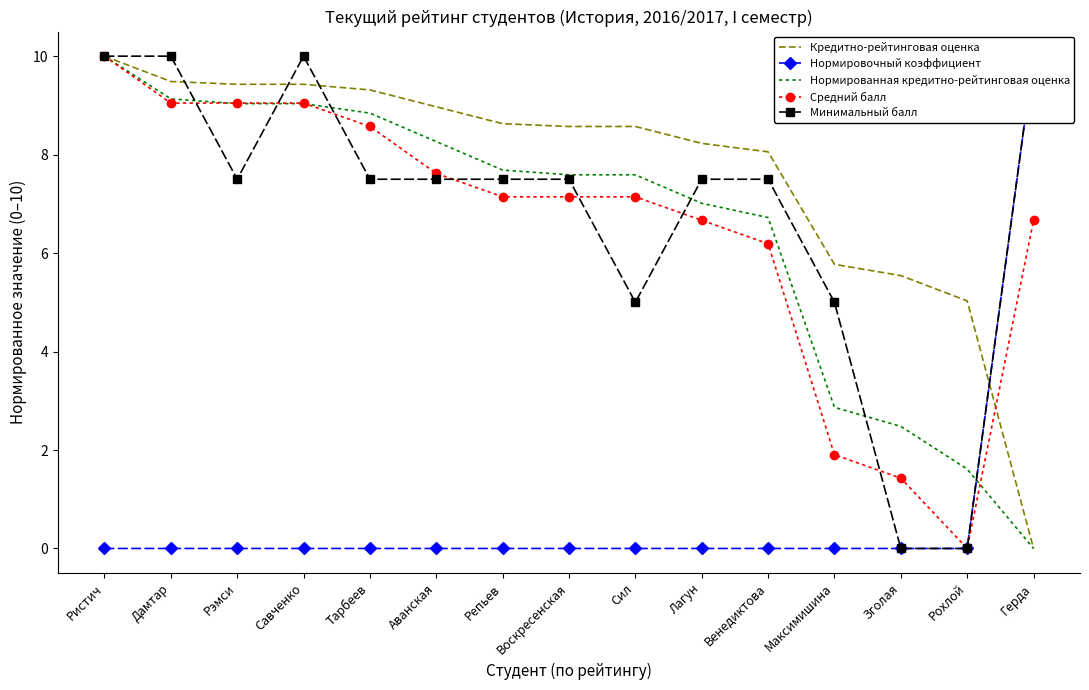

Between Рохлой and Тарбеев, which is larger?

Тарбеев